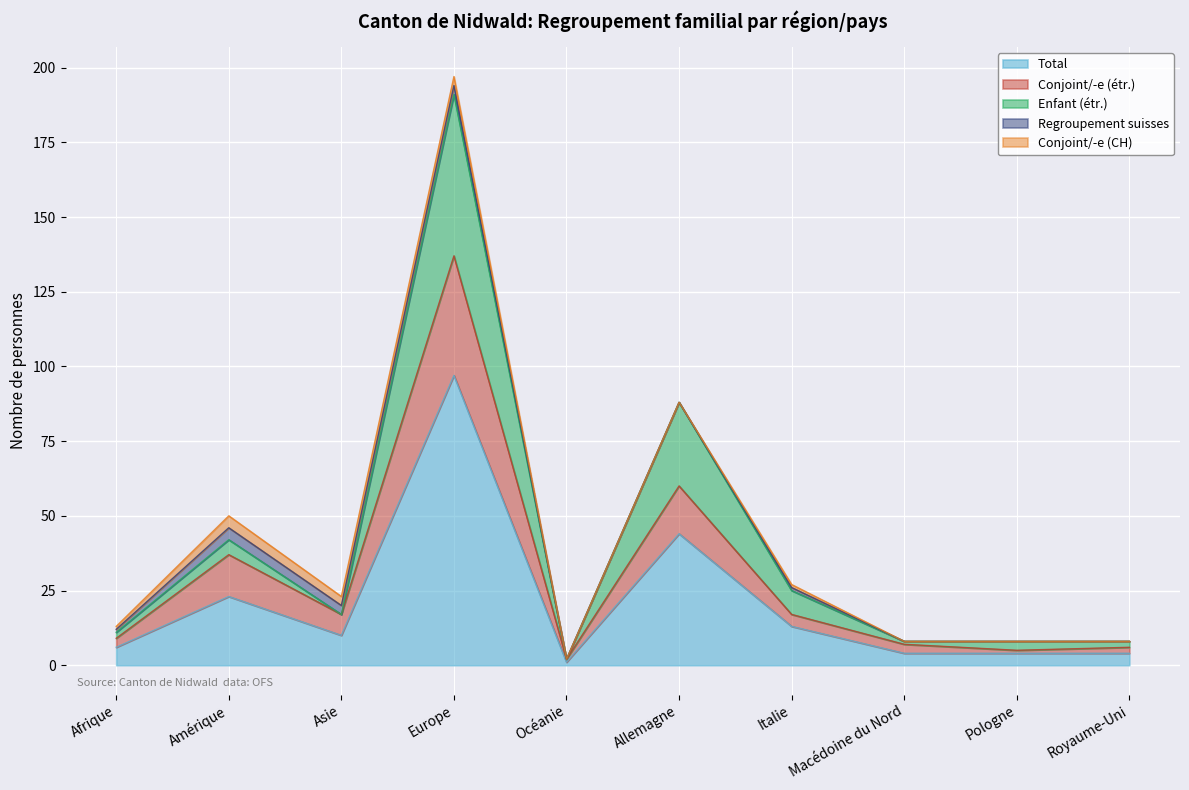

At how many categories does at least one series exceed 81?

2